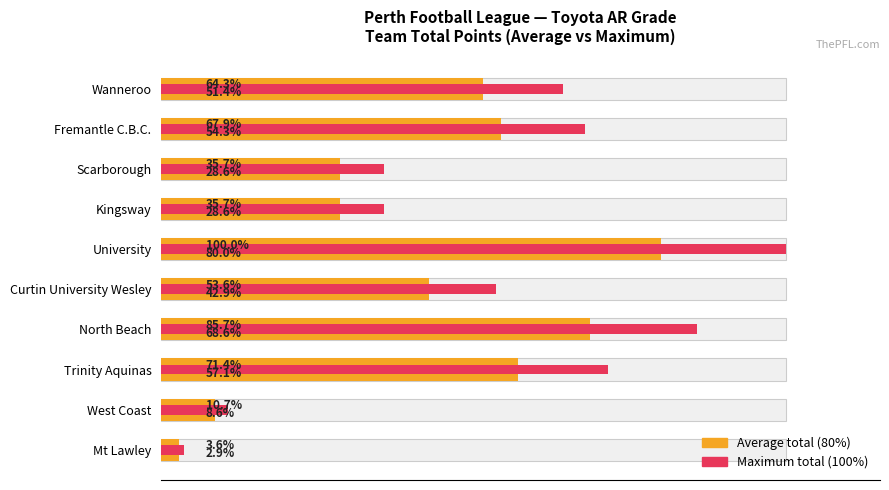

Which series changed the most between Fremantle C.B.C. and University?

Maximum total